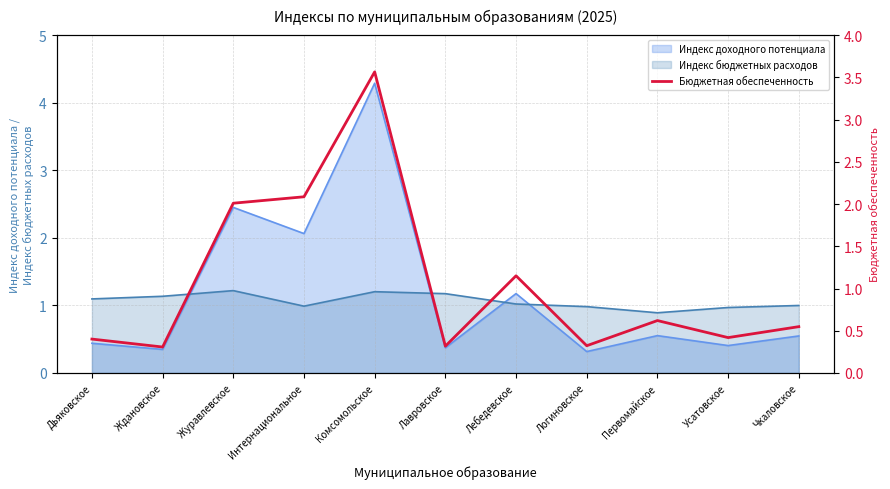

True or false: there are more than 2 points higher than both neighbors.

True